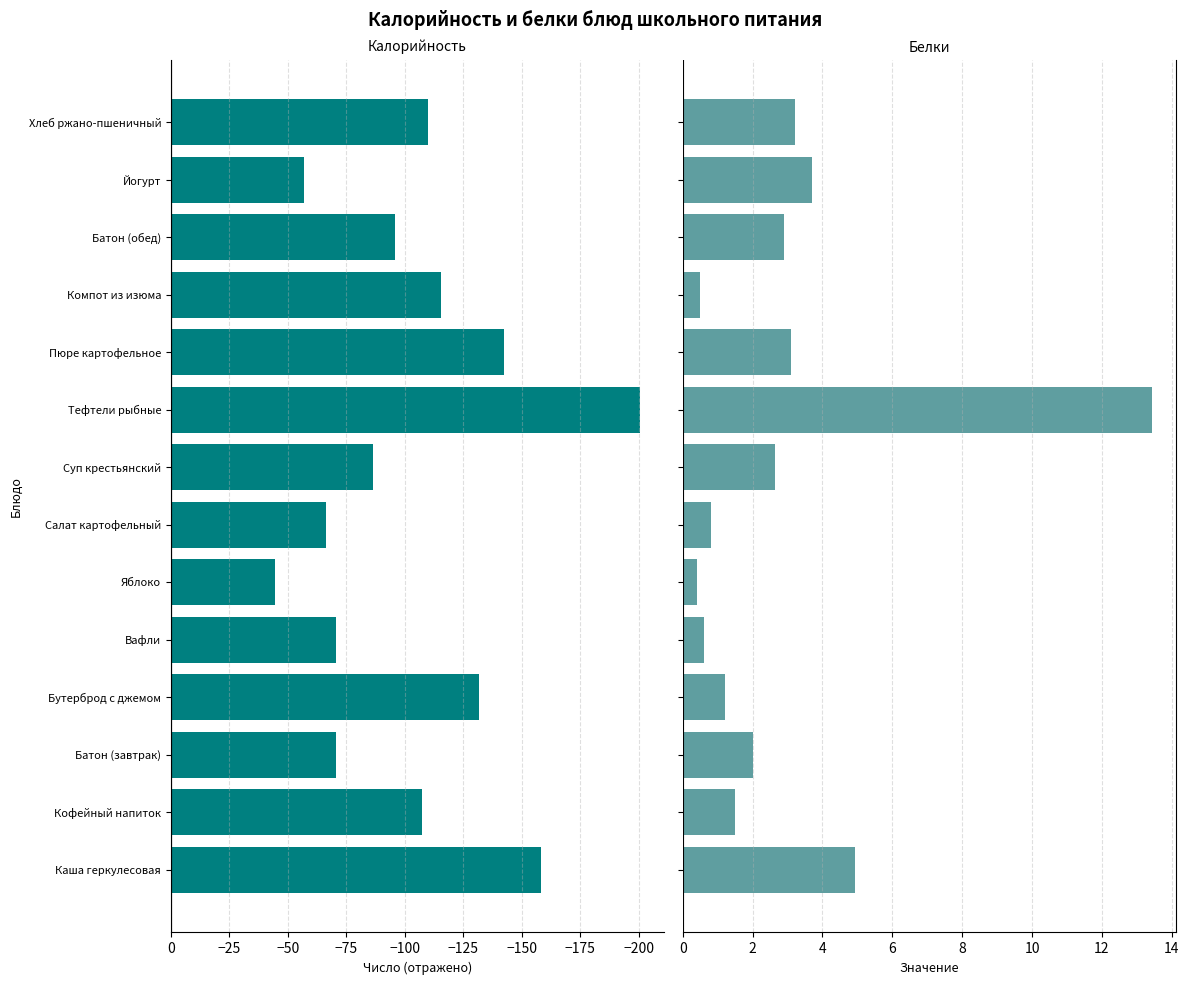

Is it true that Белки equals 5.3 at Хлеб ржано-пшеничный?

False